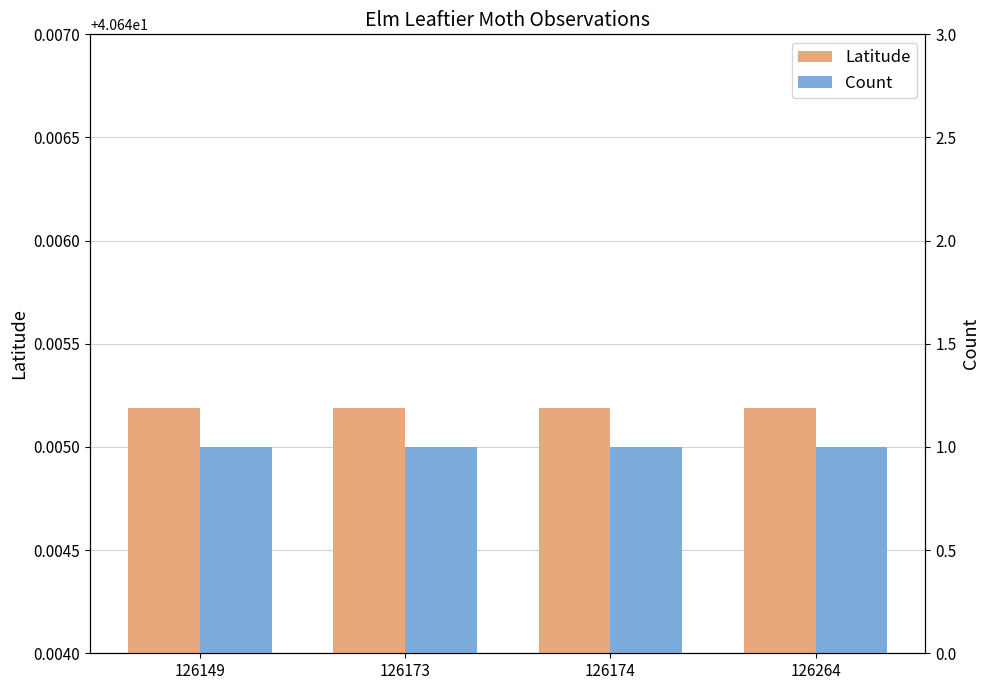

True or false: Count has a value of 0.6 at 126174.

False